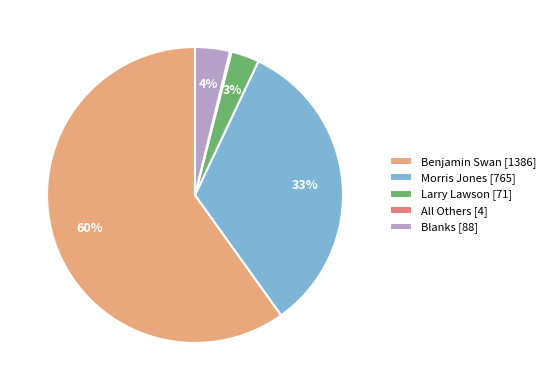

Between Morris Jones [765] and Larry Lawson [71], which is larger?

Morris Jones [765]